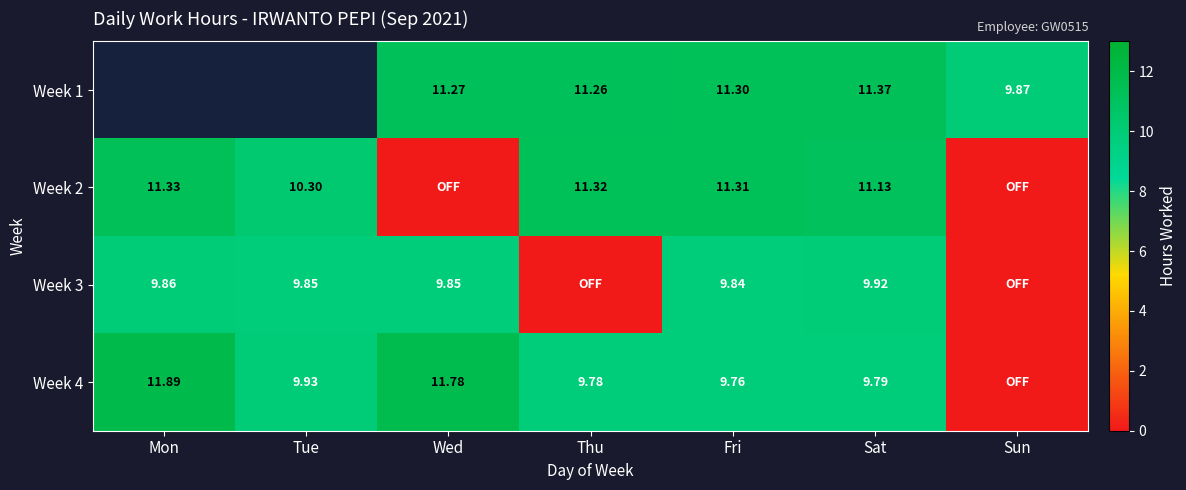

How many data points in Week 3 are above 9?

5